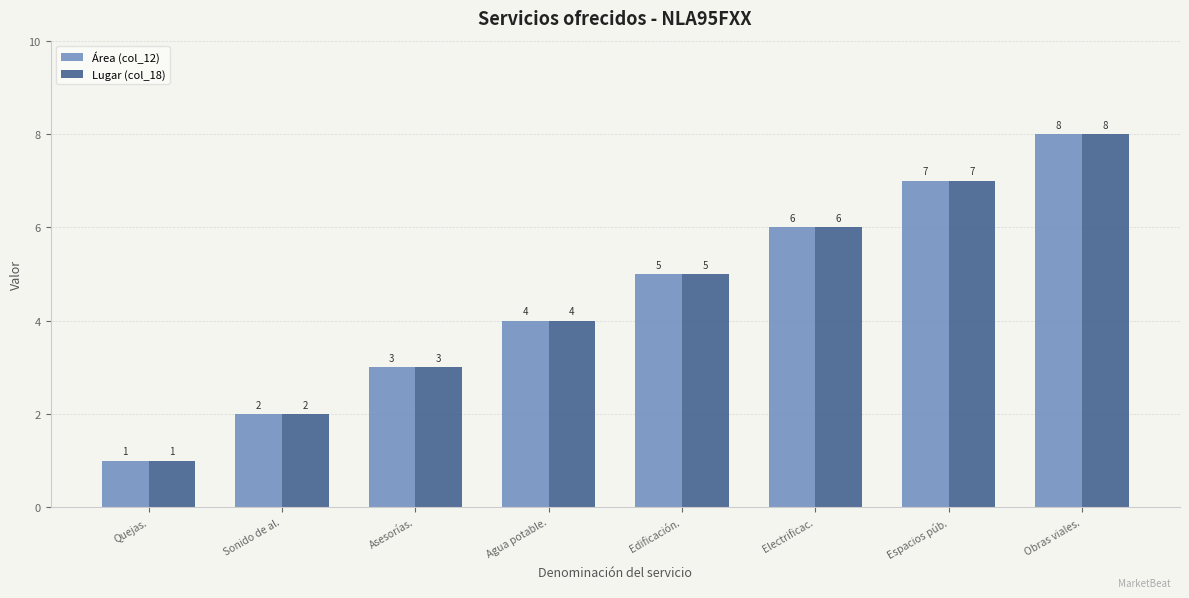

What is the difference between the maximum and minimum values in the Área (col_12) series?

7